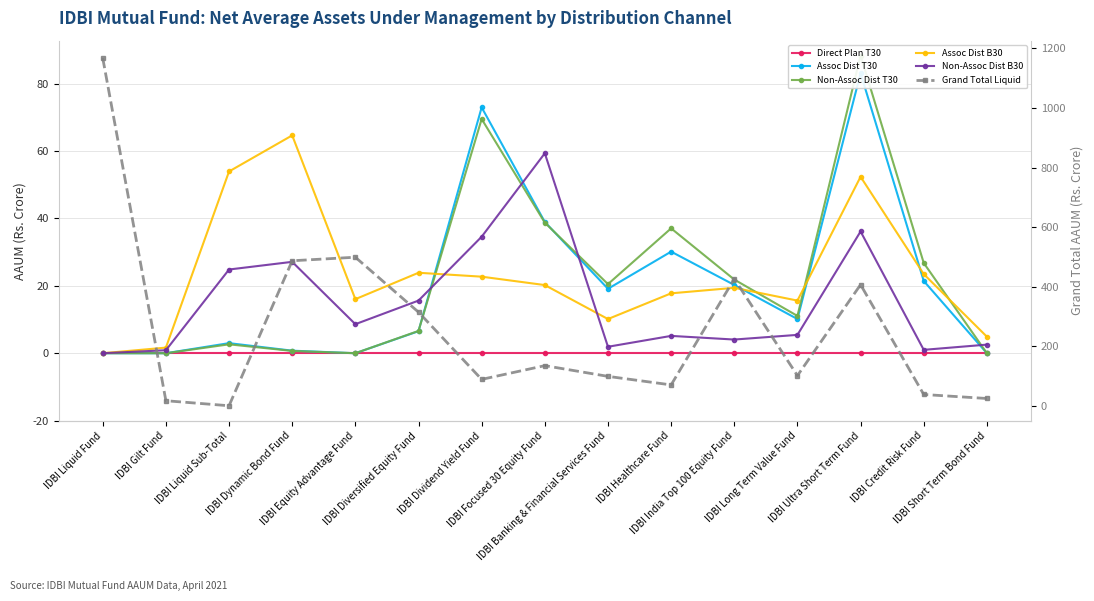

Reading right to left, extract all data points from this chart.

Direct Plan T30: IDBI Short Term Bond Fund=0.0	IDBI Credit Risk Fund=0.0	IDBI Ultra Short Term Fund=0.0	IDBI Long Term Value Fund=0.0	IDBI India Top 100 Equity Fund=0.0	IDBI Healthcare Fund=0.0	IDBI Banking & Financial Services Fund=0.0	IDBI Focused 30 Equity Fund=0.0	IDBI Dividend Yield Fund=0.0	IDBI Diversified Equity Fund=0.0	IDBI Equity Advantage Fund=0.0	IDBI Dynamic Bond Fund=0.0	IDBI Liquid Sub-Total=0.0	IDBI Gilt Fund=0.0	IDBI Liquid Fund=0.0
Assoc Dist T30: IDBI Short Term Bond Fund=0.0	IDBI Credit Risk Fund=21.4	IDBI Ultra Short Term Fund=83.1	IDBI Long Term Value Fund=10.1	IDBI India Top 100 Equity Fund=20.3	IDBI Healthcare Fund=30.1	IDBI Banking & Financial Services Fund=19.1	IDBI Focused 30 Equity Fund=38.9	IDBI Dividend Yield Fund=72.9	IDBI Diversified Equity Fund=6.5	IDBI Equity Advantage Fund=0.0	IDBI Dynamic Bond Fund=0.8	IDBI Liquid Sub-Total=3.0	IDBI Gilt Fund=0.0	IDBI Liquid Fund=0.0
Non-Assoc Dist T30: IDBI Short Term Bond Fund=0.0	IDBI Credit Risk Fund=26.8	IDBI Ultra Short Term Fund=88.3	IDBI Long Term Value Fund=11.1	IDBI India Top 100 Equity Fund=21.9	IDBI Healthcare Fund=37.0	IDBI Banking & Financial Services Fund=20.5	IDBI Focused 30 Equity Fund=38.7	IDBI Dividend Yield Fund=69.5	IDBI Diversified Equity Fund=6.6	IDBI Equity Advantage Fund=0.0	IDBI Dynamic Bond Fund=0.7	IDBI Liquid Sub-Total=2.6	IDBI Gilt Fund=0.0	IDBI Liquid Fund=0.0
Assoc Dist B30: IDBI Short Term Bond Fund=4.9	IDBI Credit Risk Fund=23.5	IDBI Ultra Short Term Fund=52.4	IDBI Long Term Value Fund=15.6	IDBI India Top 100 Equity Fund=19.4	IDBI Healthcare Fund=17.8	IDBI Banking & Financial Services Fund=10.1	IDBI Focused 30 Equity Fund=20.2	IDBI Dividend Yield Fund=22.7	IDBI Diversified Equity Fund=23.9	IDBI Equity Advantage Fund=16.0	IDBI Dynamic Bond Fund=64.6	IDBI Liquid Sub-Total=53.9	IDBI Gilt Fund=1.7	IDBI Liquid Fund=0.0
Non-Assoc Dist B30: IDBI Short Term Bond Fund=2.6	IDBI Credit Risk Fund=1.0	IDBI Ultra Short Term Fund=36.1	IDBI Long Term Value Fund=5.4	IDBI India Top 100 Equity Fund=4.1	IDBI Healthcare Fund=5.1	IDBI Banking & Financial Services Fund=1.9	IDBI Focused 30 Equity Fund=59.3	IDBI Dividend Yield Fund=34.6	IDBI Diversified Equity Fund=15.6	IDBI Equity Advantage Fund=8.6	IDBI Dynamic Bond Fund=27.1	IDBI Liquid Sub-Total=24.8	IDBI Gilt Fund=0.9	IDBI Liquid Fund=0.0
Grand Total Liquid: IDBI Short Term Bond Fund=24.3	IDBI Credit Risk Fund=37.8	IDBI Ultra Short Term Fund=406.6	IDBI Long Term Value Fund=101.1	IDBI India Top 100 Equity Fund=426.2	IDBI Healthcare Fund=70.0	IDBI Banking & Financial Services Fund=98.7	IDBI Focused 30 Equity Fund=134.7	IDBI Dividend Yield Fund=88.6	IDBI Diversified Equity Fund=314.4	IDBI Equity Advantage Fund=498.8	IDBI Dynamic Bond Fund=486.9	IDBI Liquid Sub-Total=0.0	IDBI Gilt Fund=16.9	IDBI Liquid Fund=1167.8